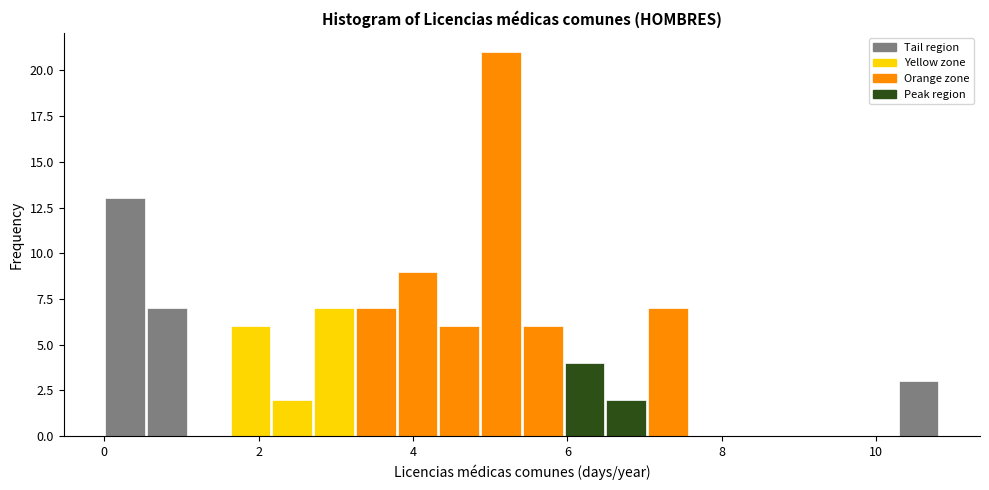

Read against the x-axis, roughly where is the centre of the tallest bar?

5.2